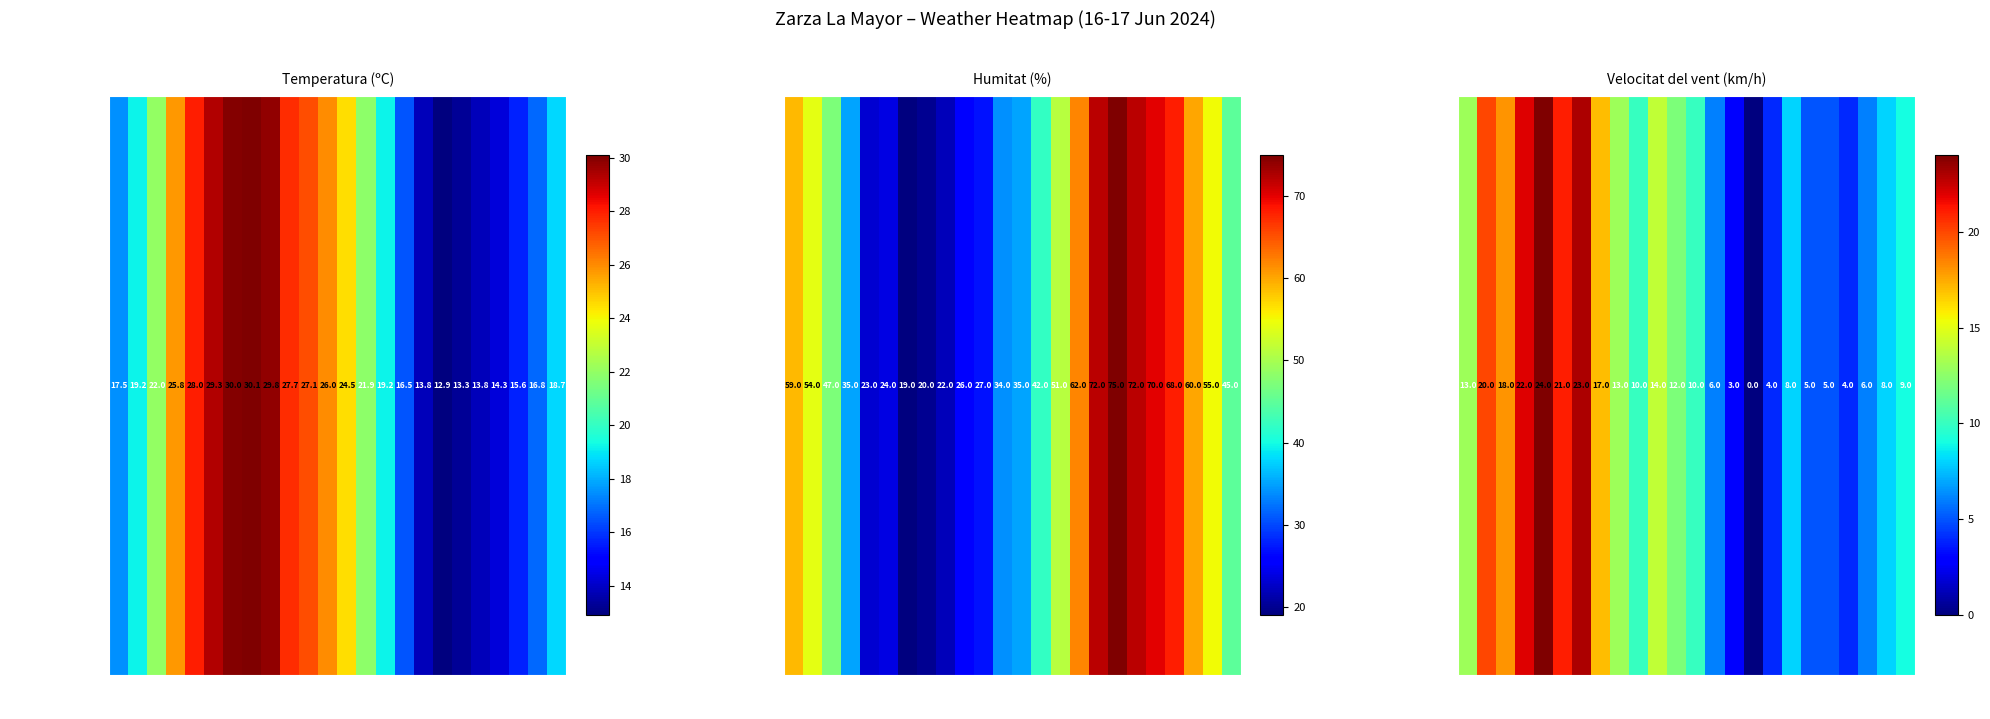

Approximately how many times larger is the value at 13:00 compared to 18:00?

0.5